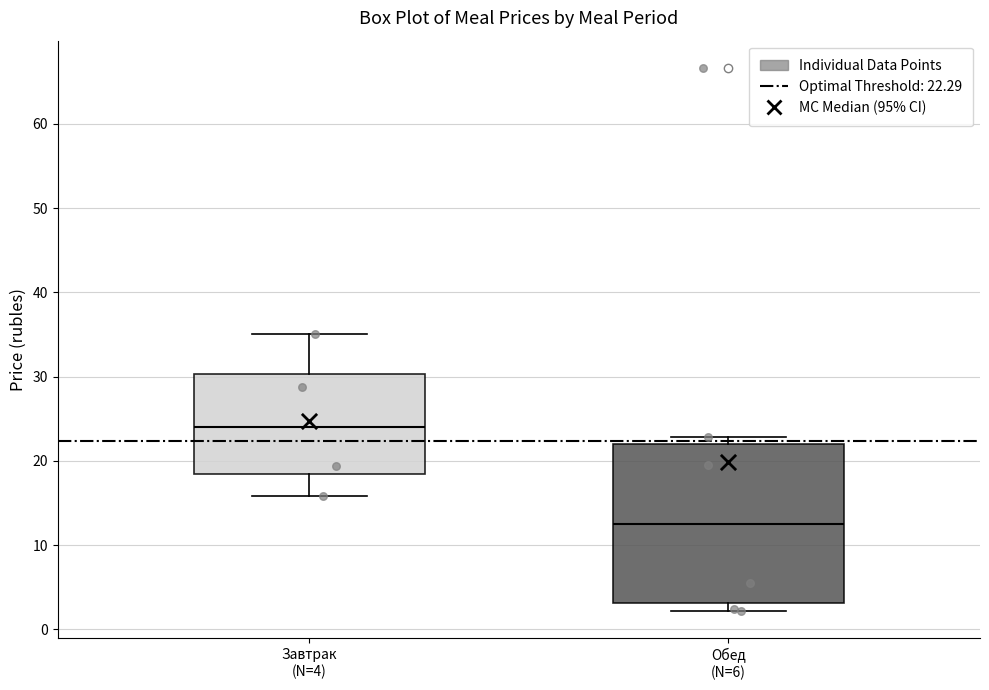

Which box is the tallest, from its lower edge to its upper edge?

Обед (N=6)